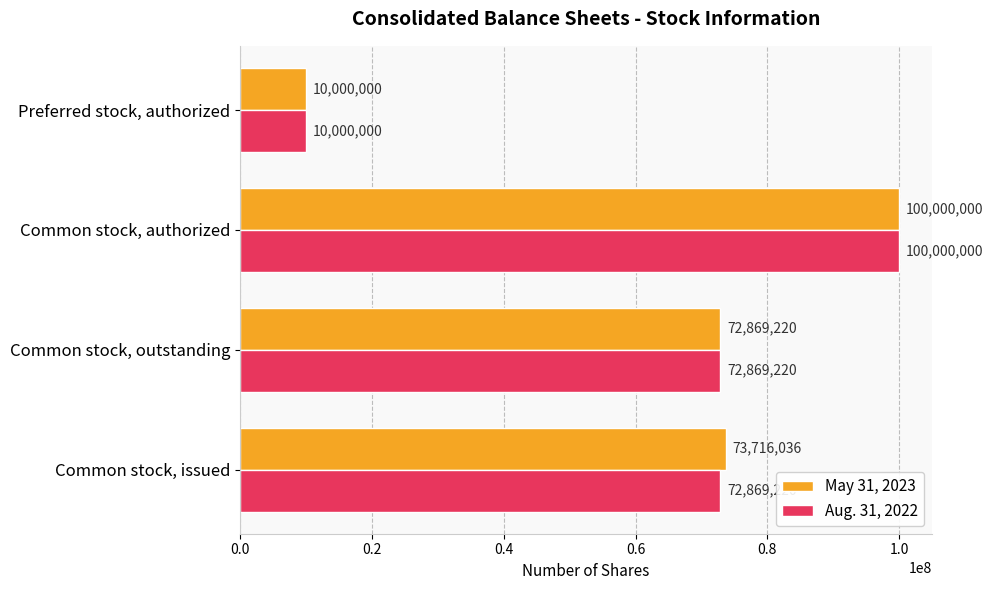

The May 31, 2023 series shows 73716036 at Common stock, issued. True or false?

True